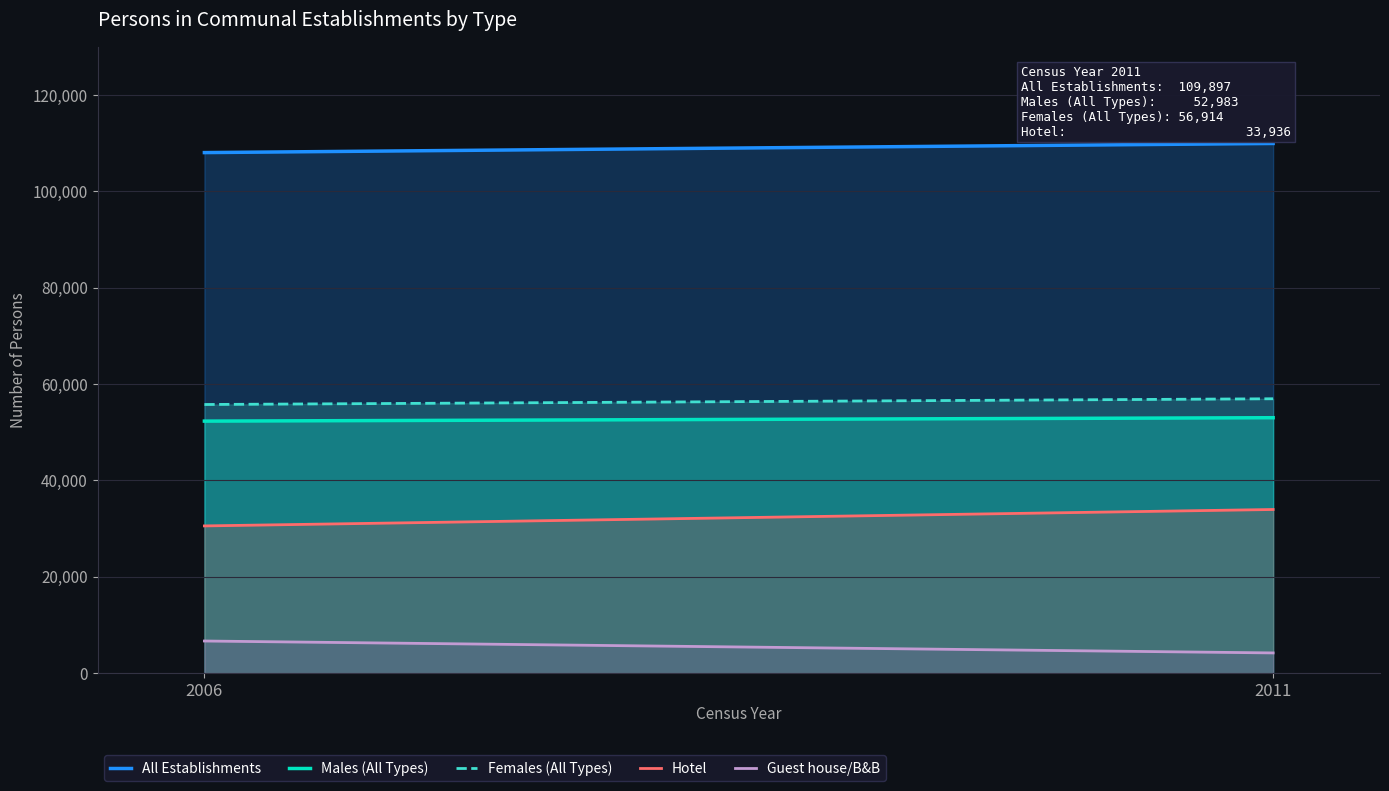

True or false: Guest house/B&B and Males (All Types) intersect in this chart.

False